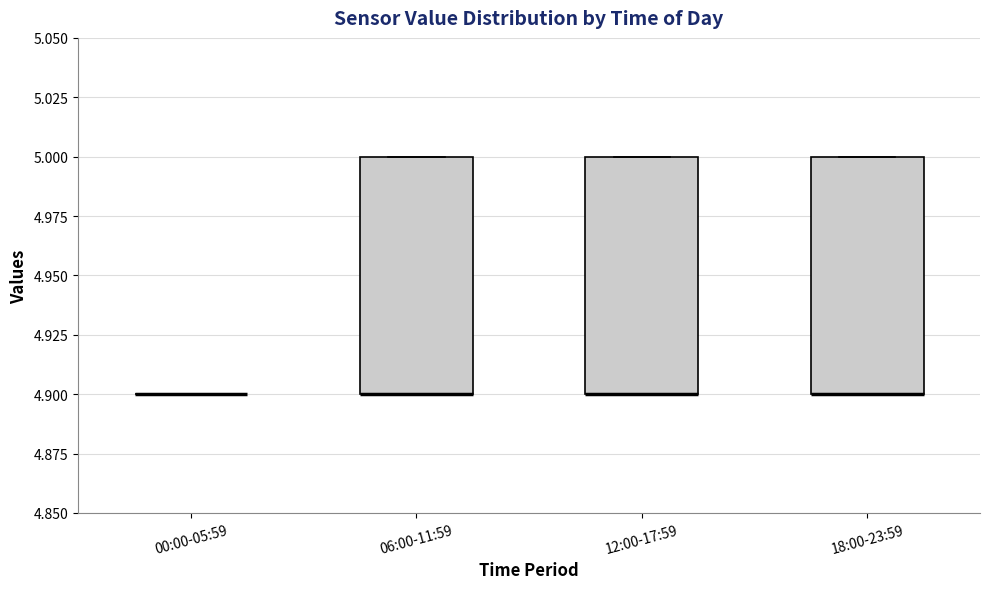

Where is the upper edge of the box for 18:00-23:59 on the y-axis? The values are not printed on the chart, so give them approximately, as read against the axis.

5.0